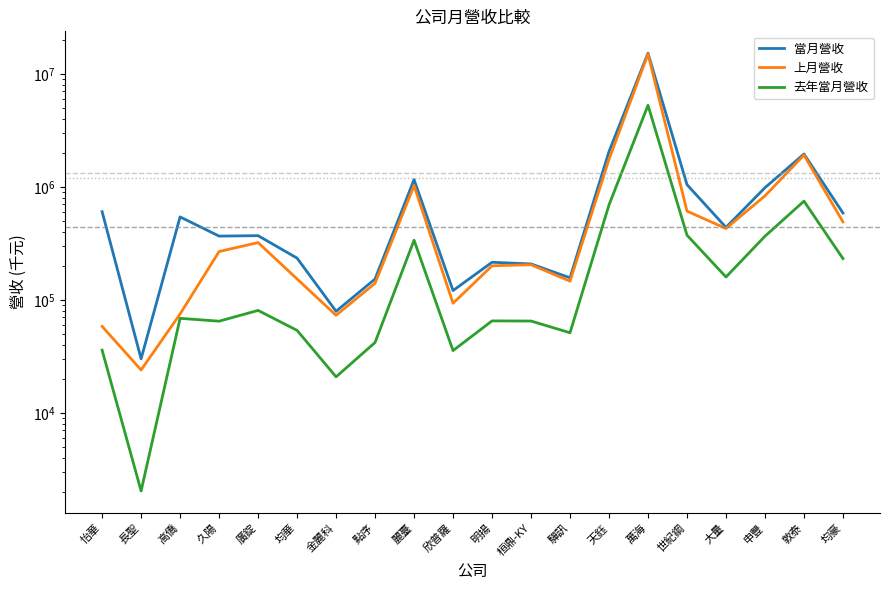

At how many categories does at least one series exceed 1630493?

3